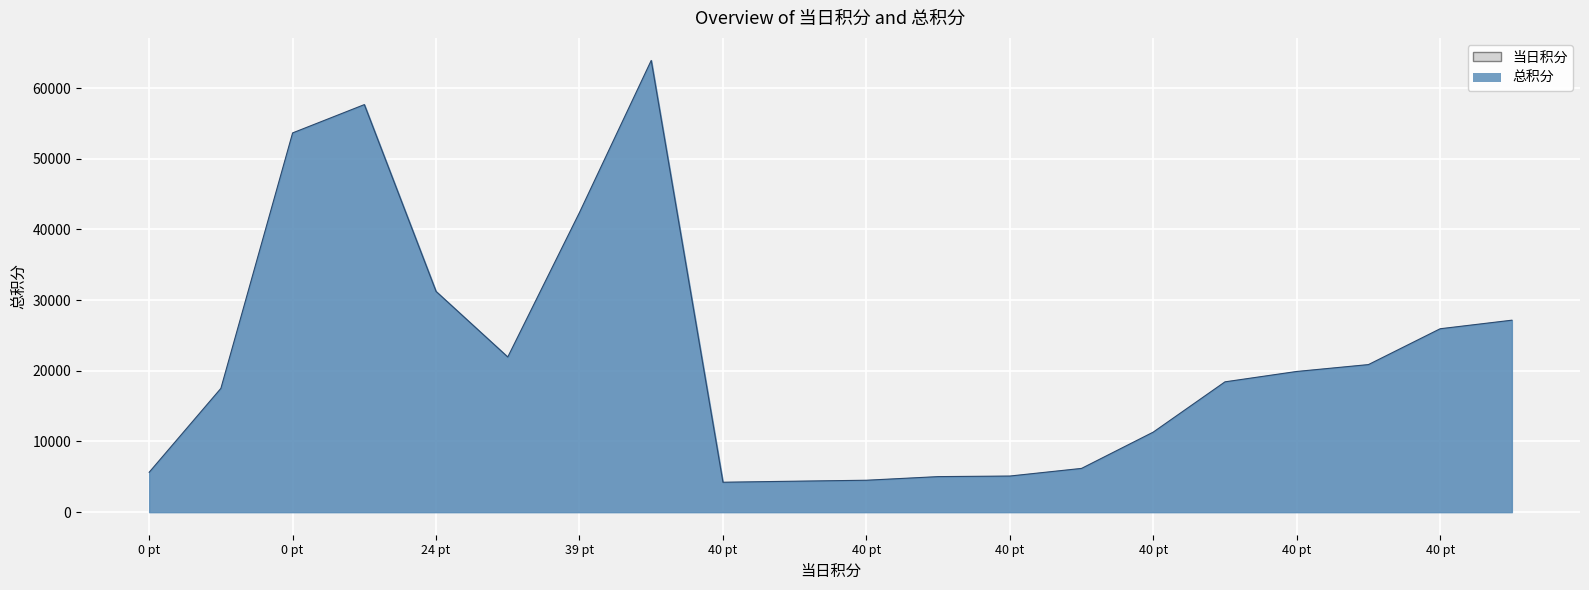

What is the sum of the values at 40 and 24?

58400